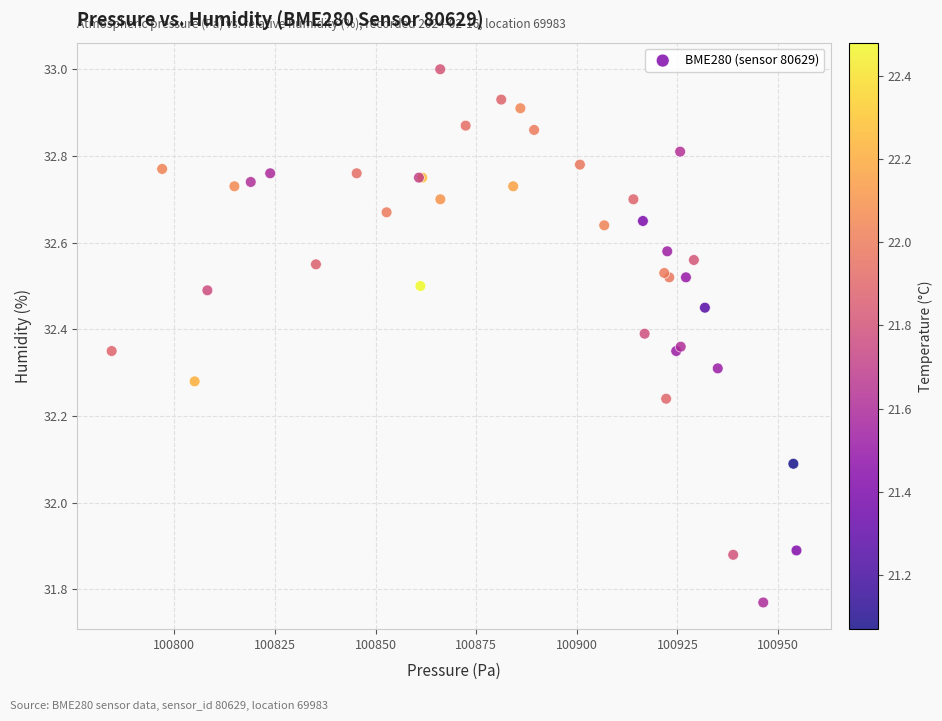

What Y value in the scatter plot is closest to 32?

32.1